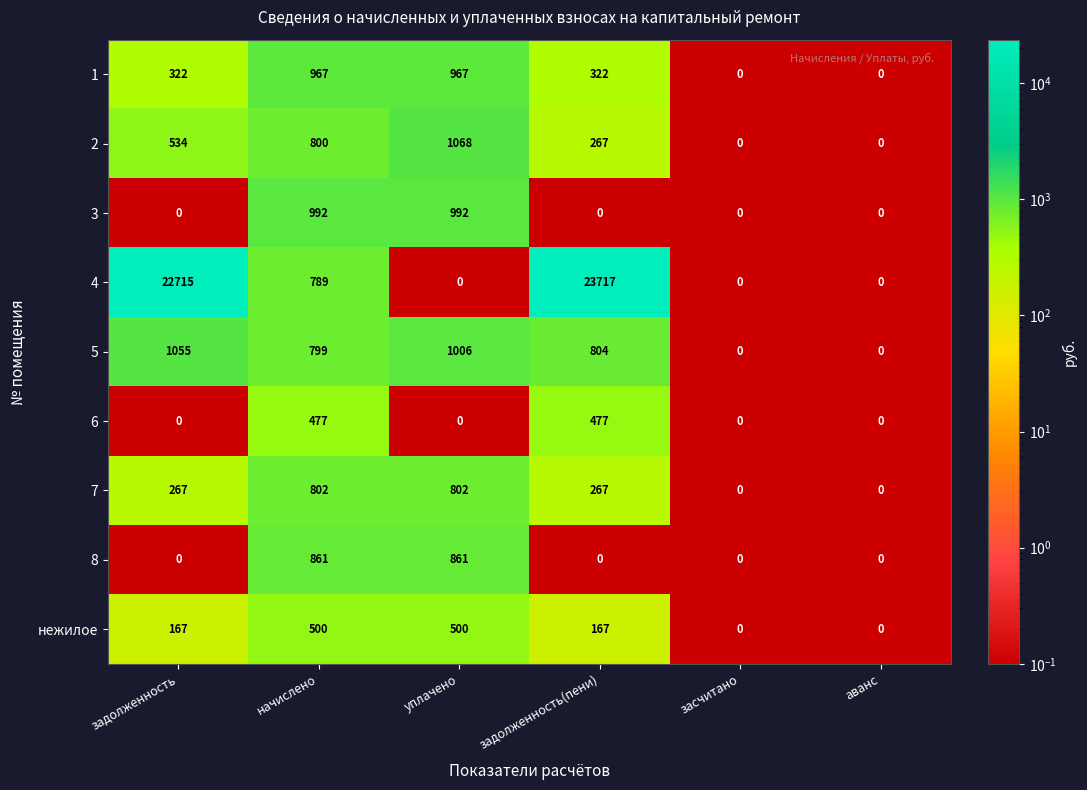

Is it true that 8 equals 861 at начислено?

True